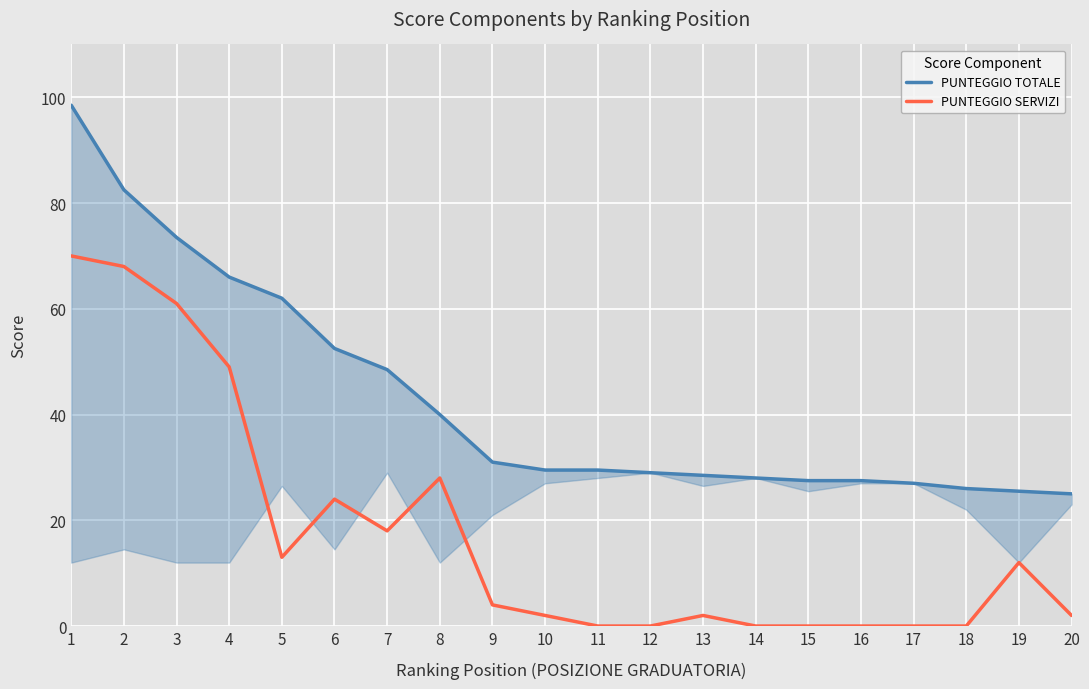

At 16, list the series in order from smallest to largest.

PUNTEGGIO SERVIZI, PUNTEGGIO TOTALE